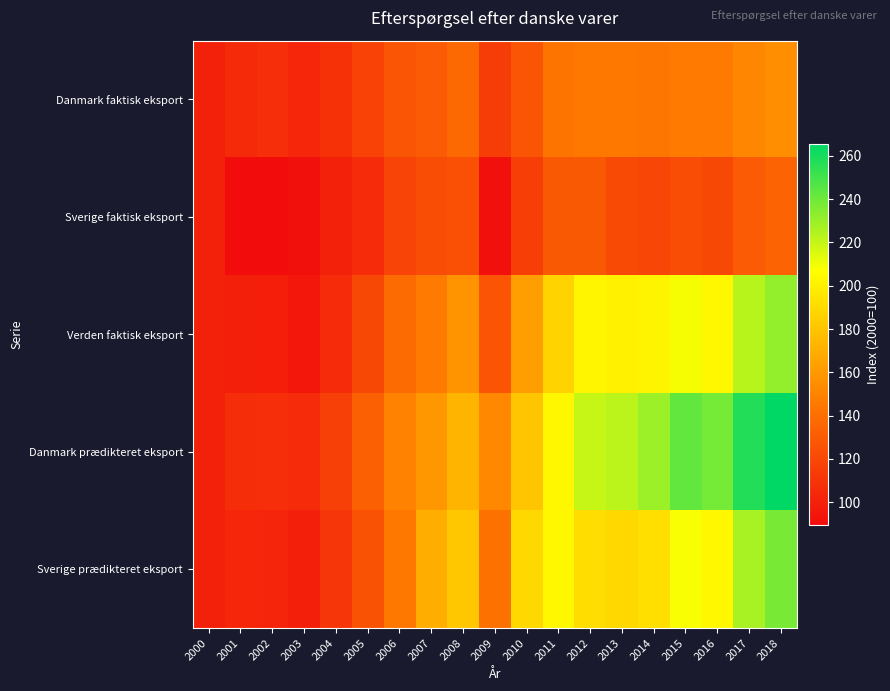

What is the smallest value displayed?

89.4